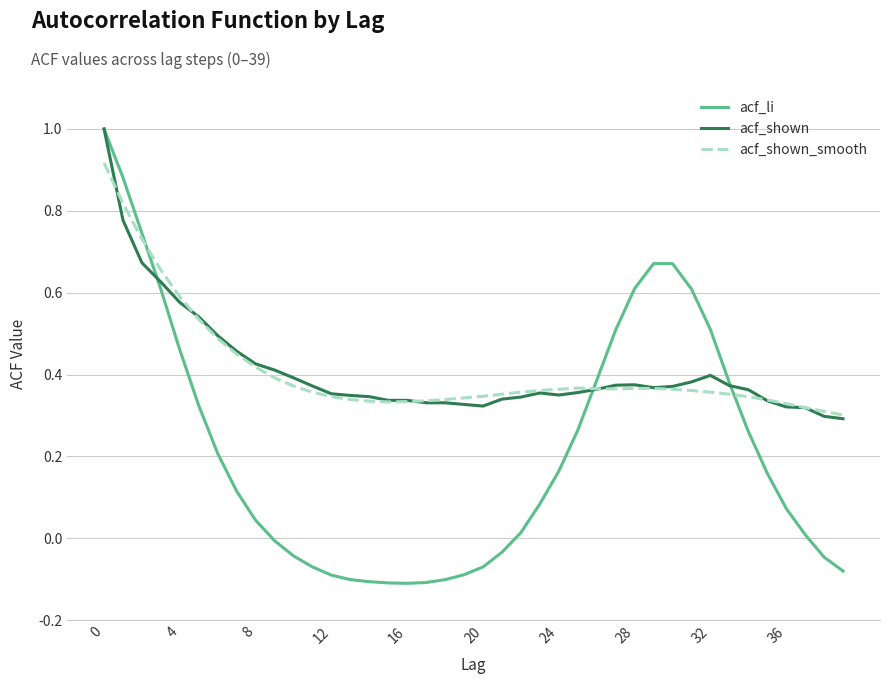

True or false: acf_li and acf_shown_smooth intersect in this chart.

True